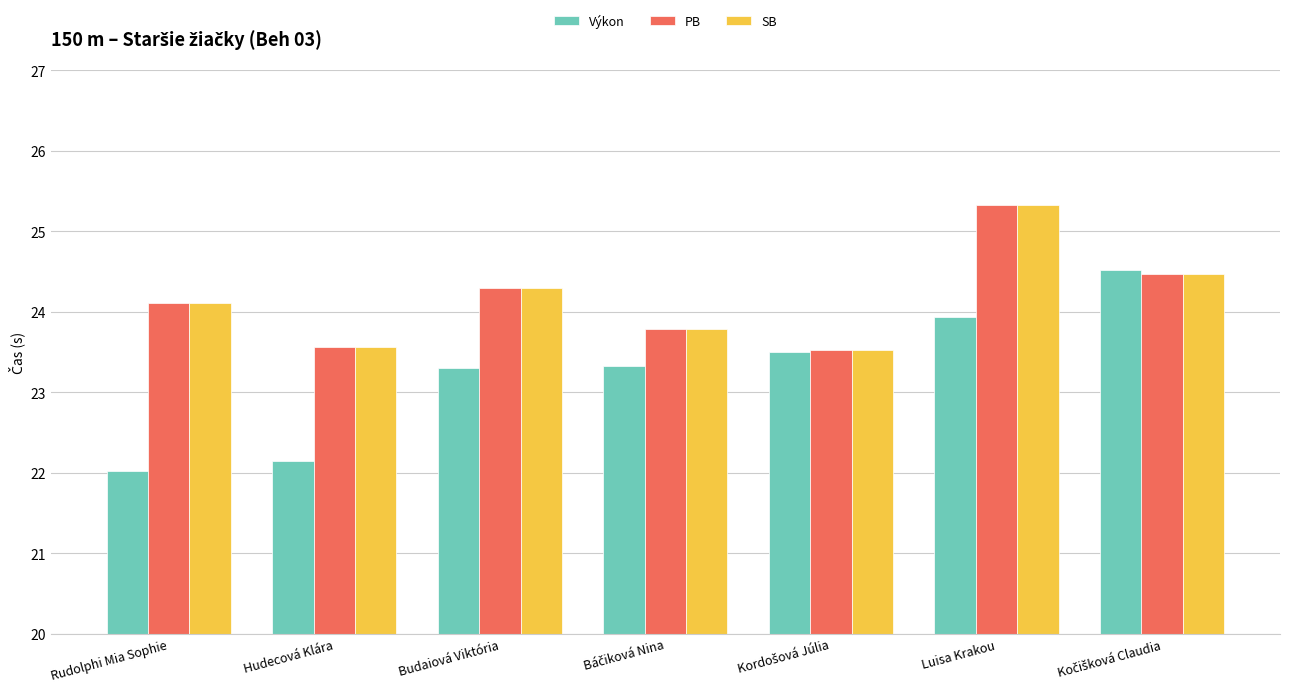

What is the difference between the maximum and second lowest values in the Výkon series?

2.4